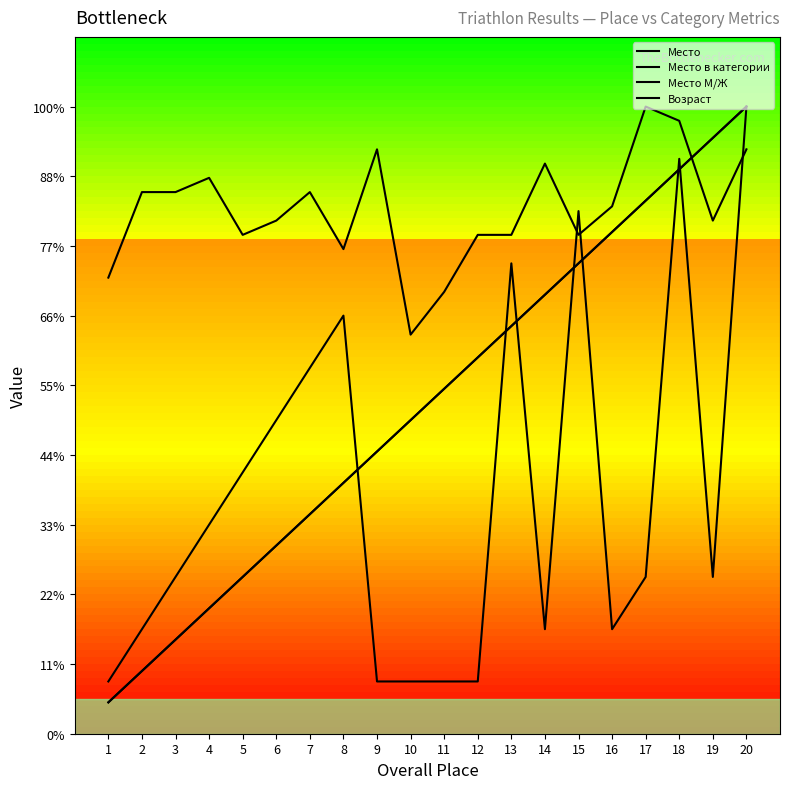

At which label does Место М/Ж first exceed 24?

11